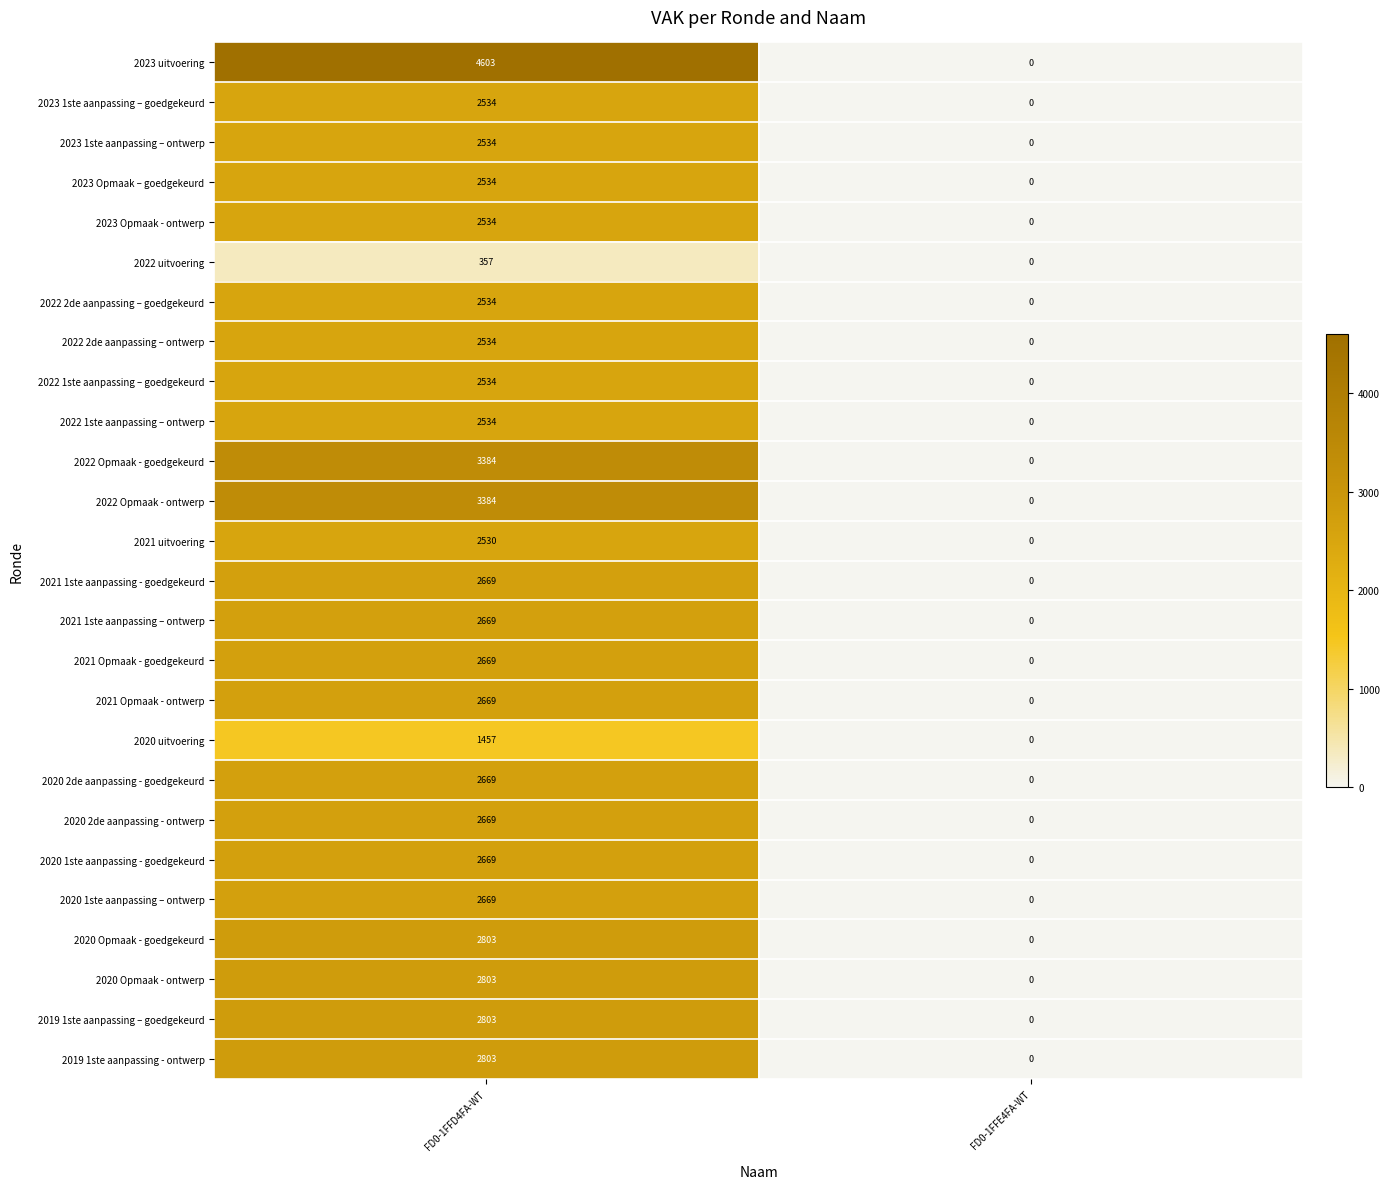

Which series has the widest spread of values?

2023 uitvoering